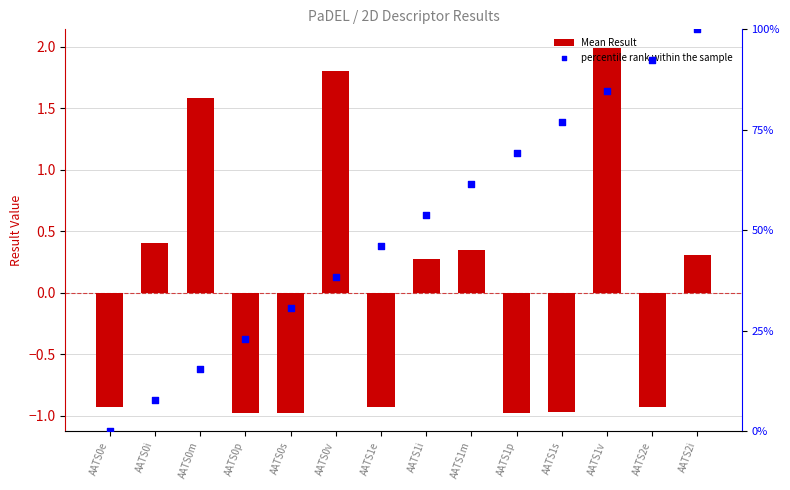

Is the value of Mean Result at AATS1p greater than the value of percentile rank within the sample at AATS0p?

No